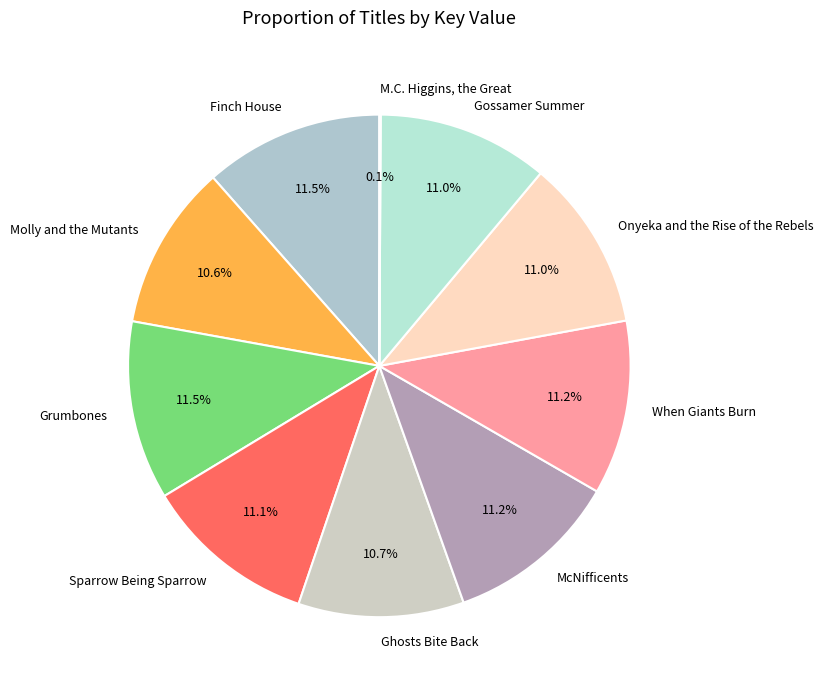

Which has a higher value, McNifficents or Ghosts Bite Back?

McNifficents